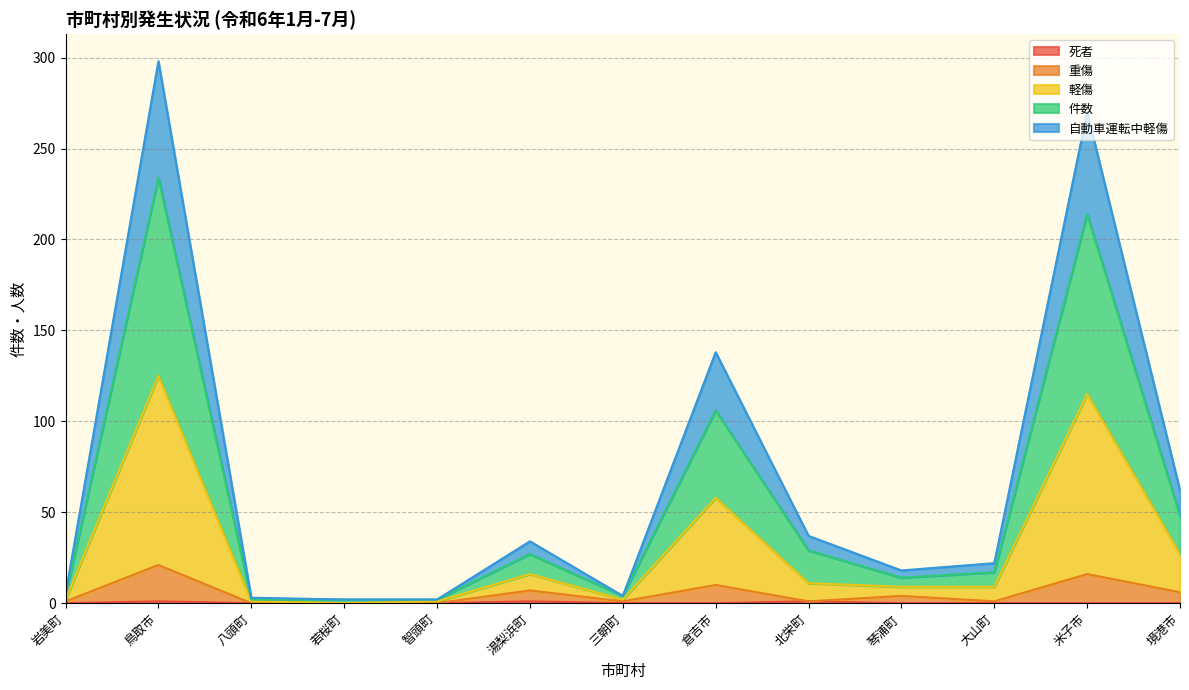

In 件数, how many points are higher than both neighbors (excluding endpoints)?

4